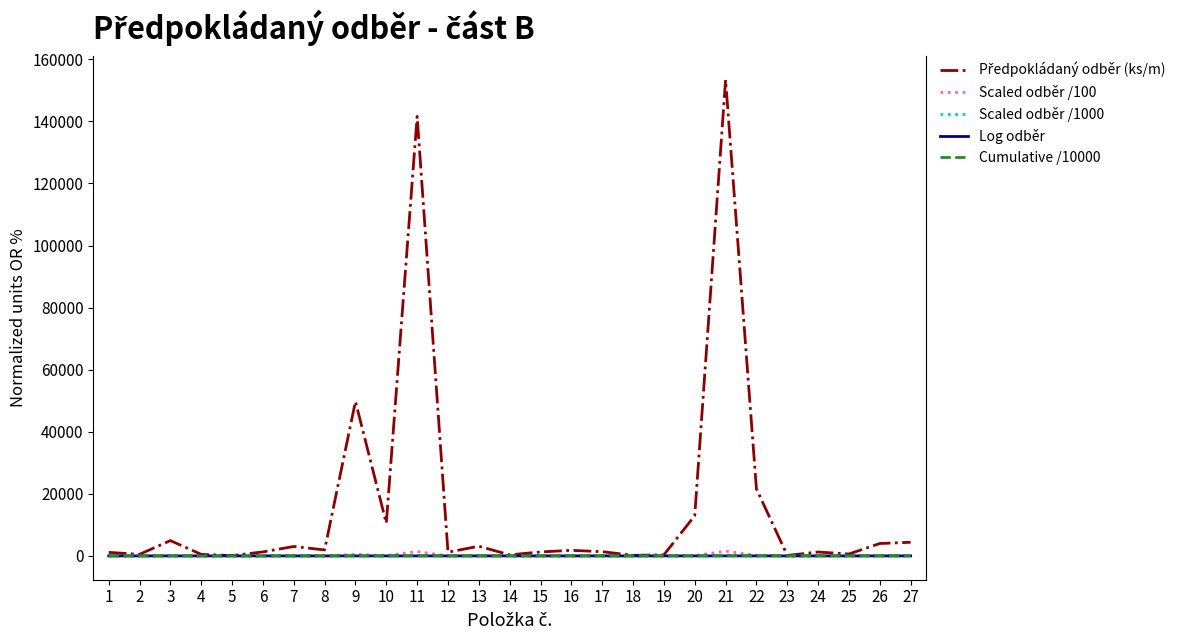

True or false: Log odběr has more than 0 interior local peaks.

True